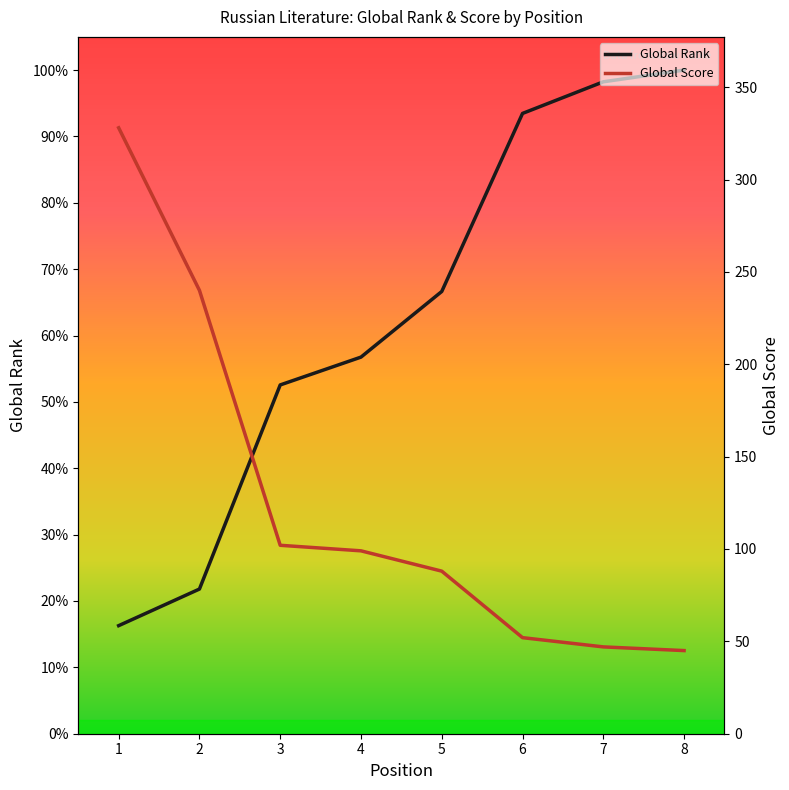

Reading right to left, extract all data points from this chart.

Global Rank: 8=7179	7=7052	6=6710	5=4784	4=4074	3=3773	2=1565	1=1169
Global Score: 8=45	7=47	6=52	5=88	4=99	3=102	2=240	1=328